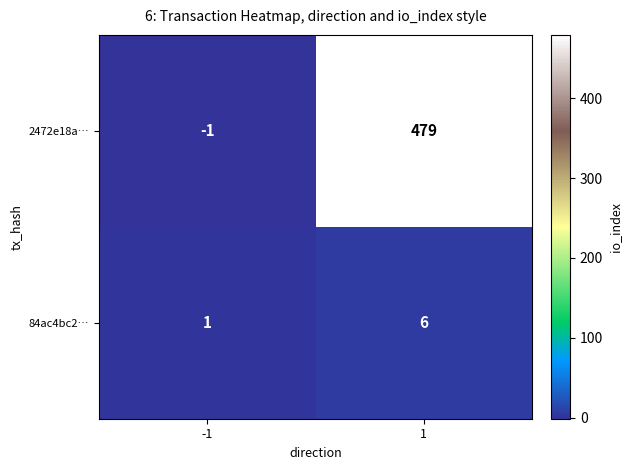

At which category is the sum across all series the highest?

1